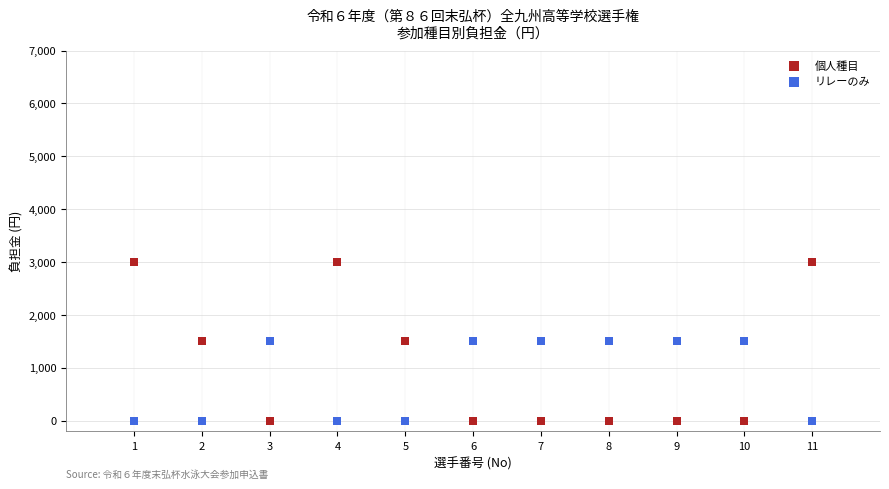

Which series has the largest Y range (max minus min)?

個人種目